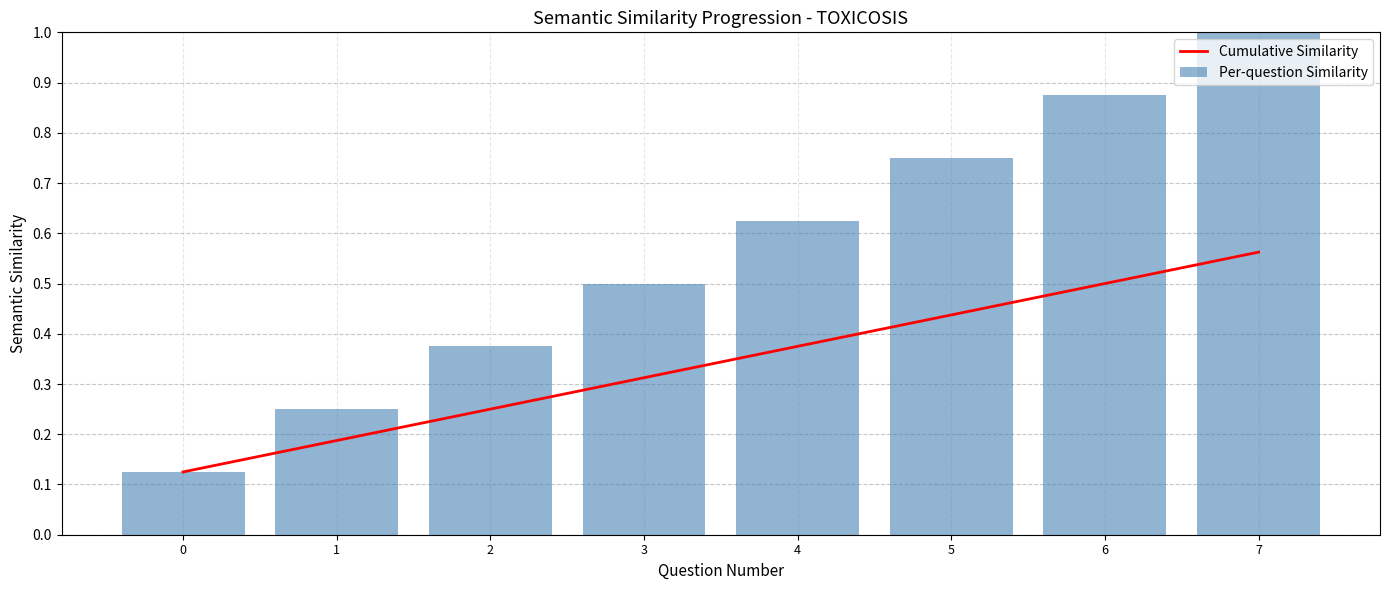

How many series are shown in this chart?

2